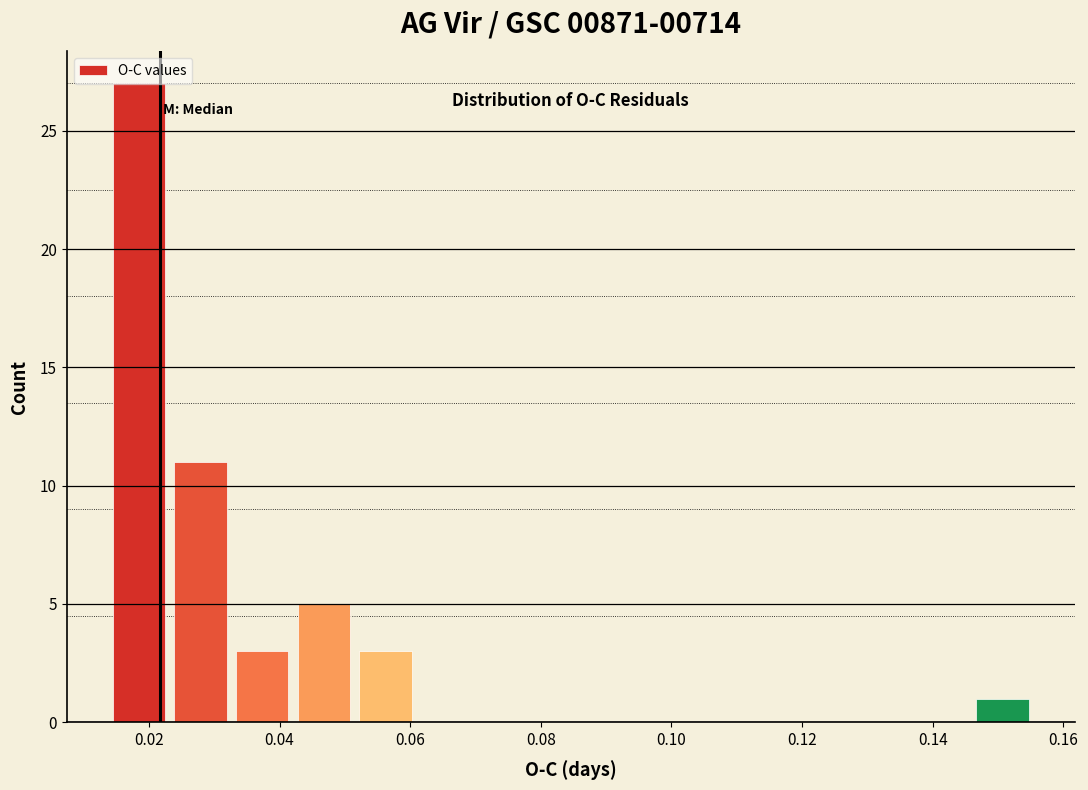

Reading left to right, transcribe this chart: for each bar, give the range it covers on the x-axis and its height. Neither the bar edges nor the heights are printed on the chart, so give them approximately, as read against the axes.

0.014 to 0.024: 27
0.024 to 0.032: 11
0.032 to 0.042: 3
0.042 to 0.052: 5
0.052 to 0.060: 3
0.060 to 0.070: 0
0.070 to 0.080: 0
0.080 to 0.090: 0
0.090 to 0.098: 0
0.098 to 0.108: 0
0.108 to 0.118: 0
0.118 to 0.128: 0
0.128 to 0.136: 0
0.136 to 0.146: 0
0.146 to 0.156: 1